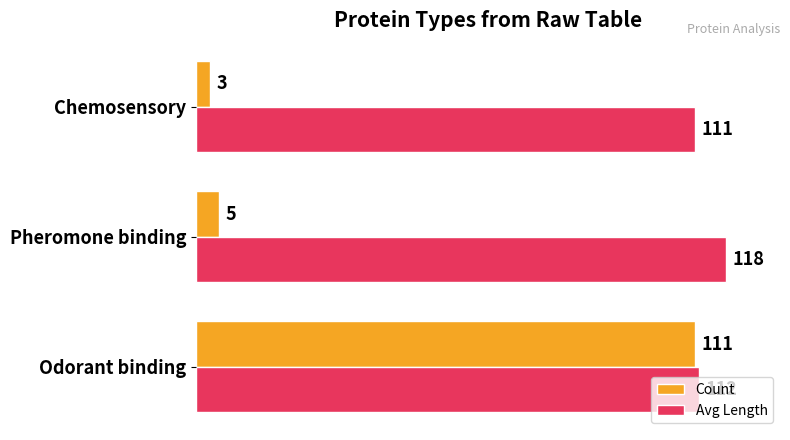

List the labels in order of Count value, smallest first.

Chemosensory, Pheromone binding, Odorant binding